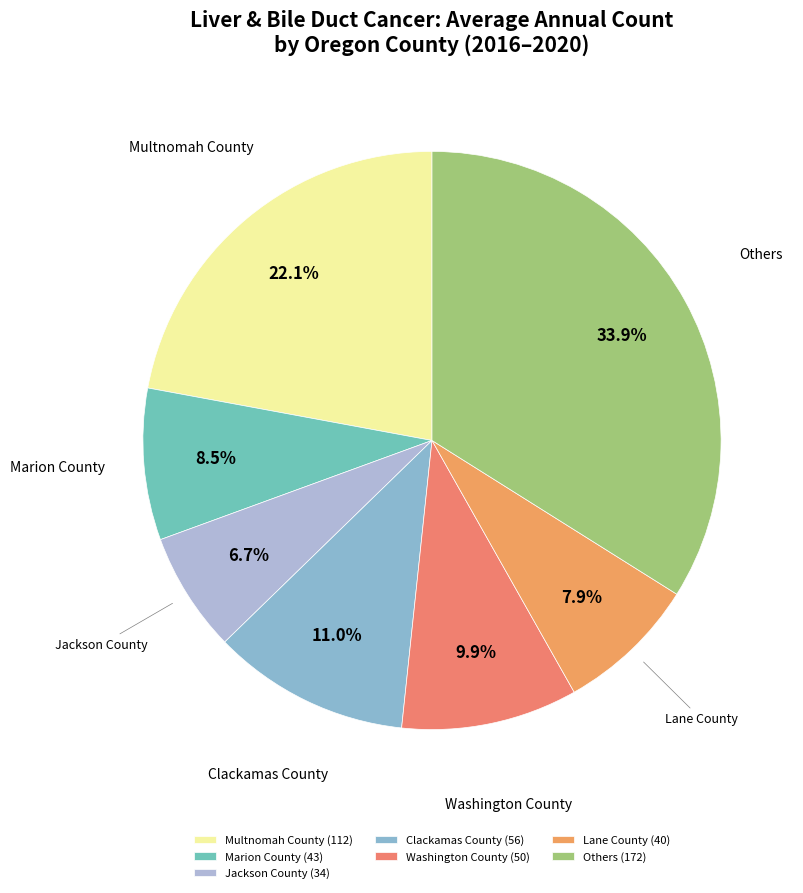

Count the number of slices in the pie.

7